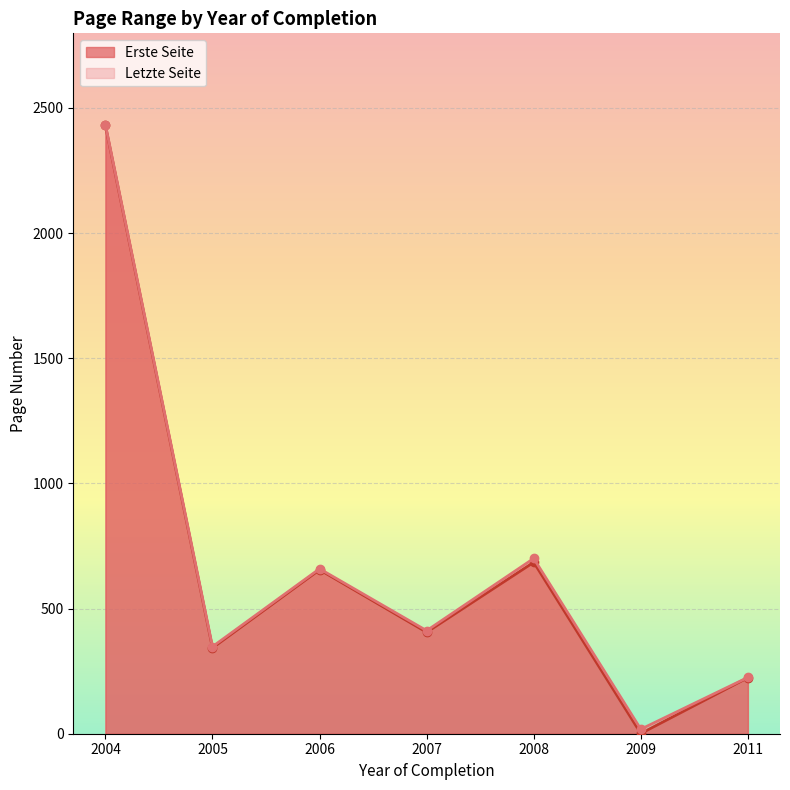

List the series in order of their overall mean, highest first.

Letzte Seite, Erste Seite